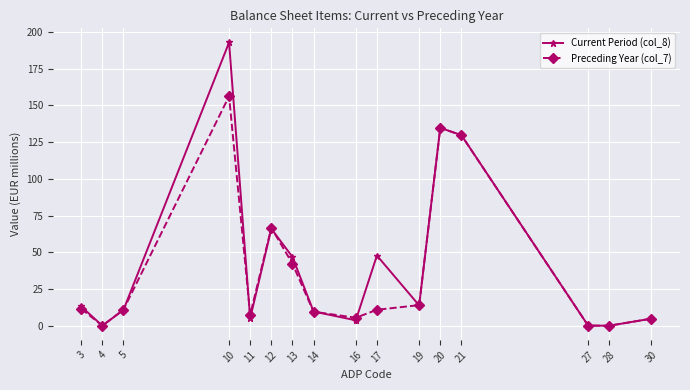

At which category does Current Period (col_8) reach its first local peak?

10